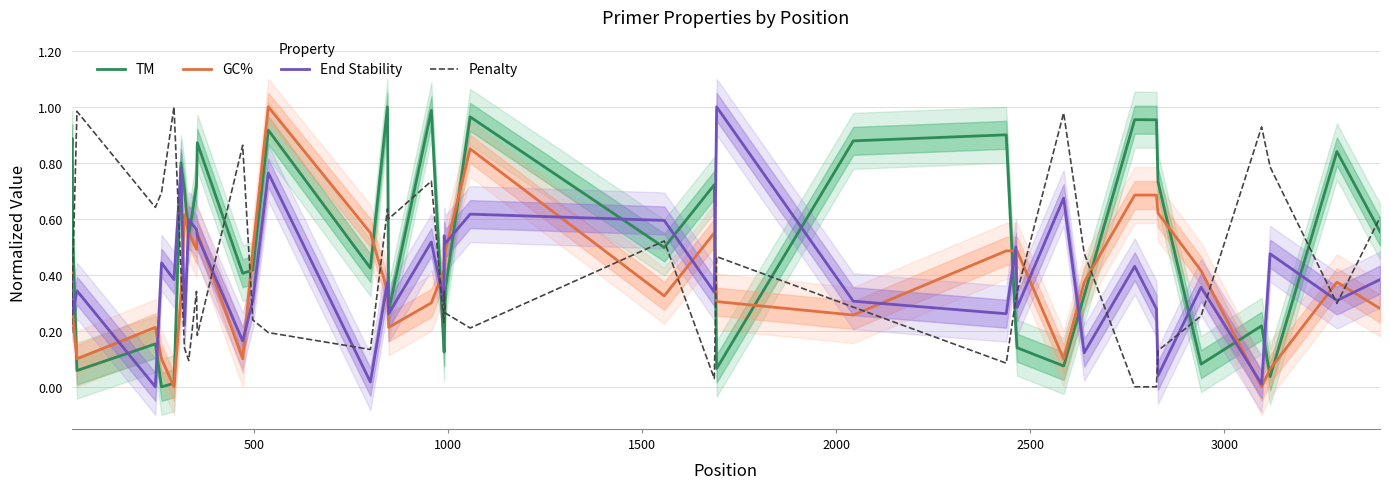

Does the chart display data point markers on the line(s)?

No